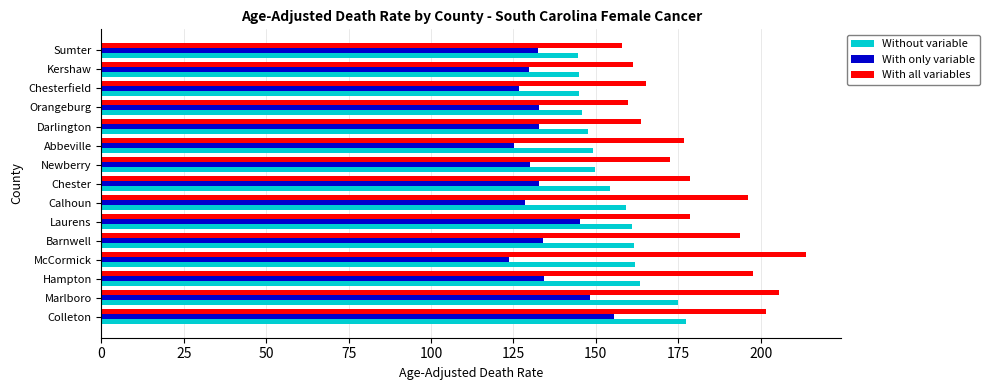

What is the difference between the maximum and minimum values in the Without variable series?

32.6